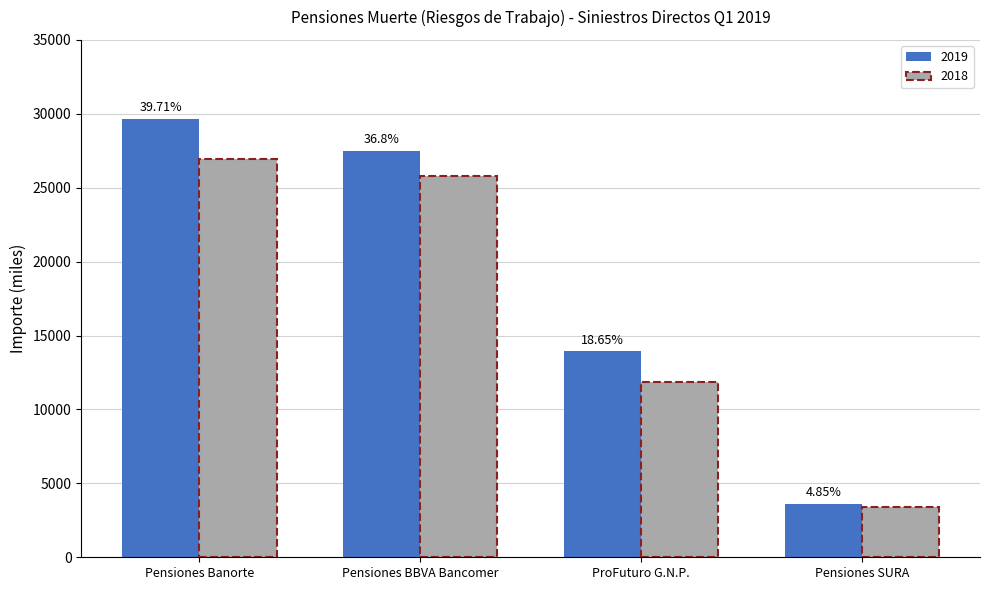

The 2018 series shows 3420 at Pensiones SURA. True or false?

True